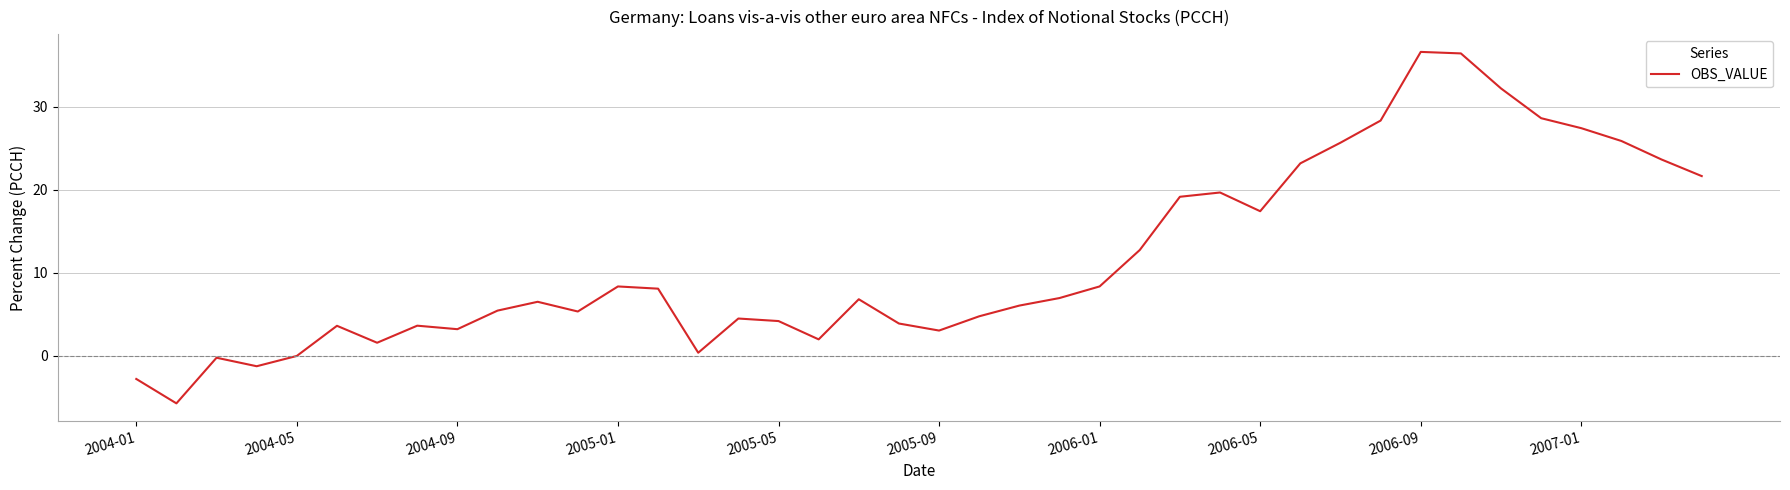

What is the maximum value shown in the chart?

36.6